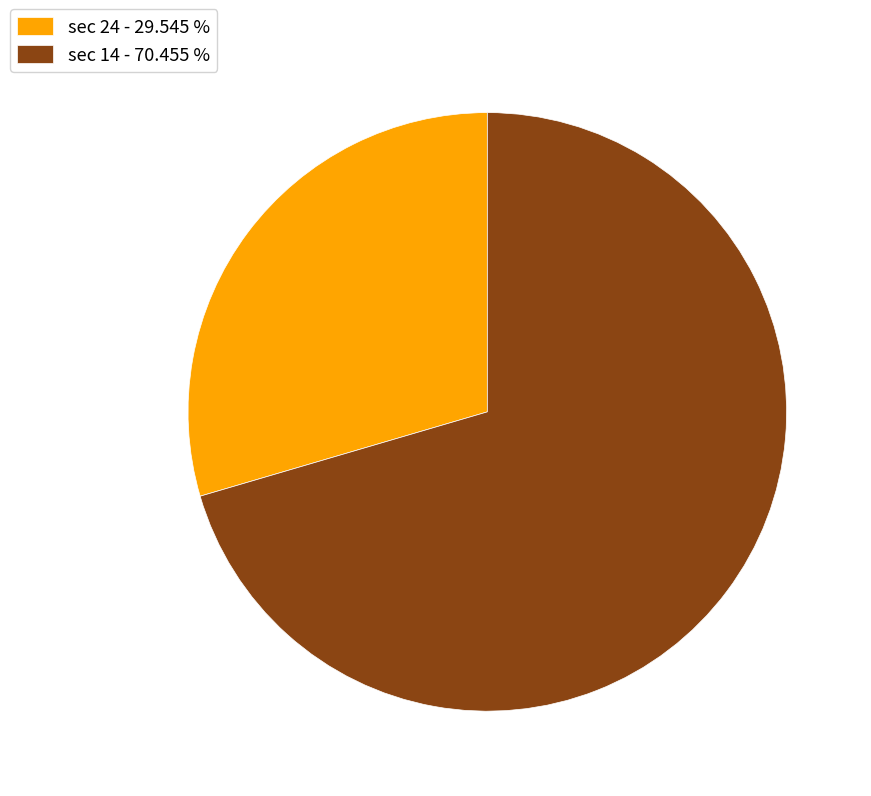

Do sec 24 - 29.545 % and sec 14 - 70.455 % together represent more than half of the pie?

Yes